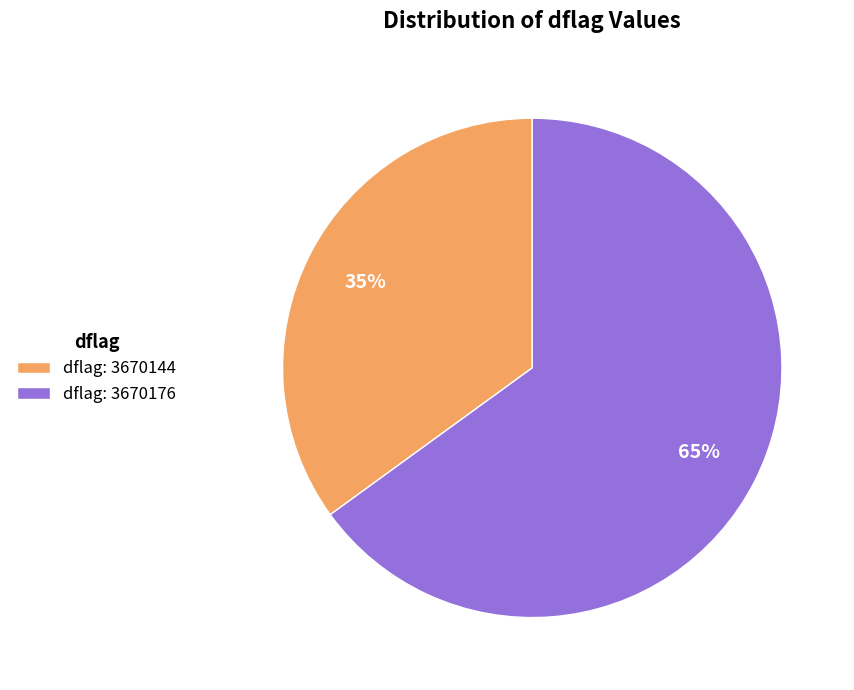

Is it true that dflag: 3670176 is 75% of the pie?

False